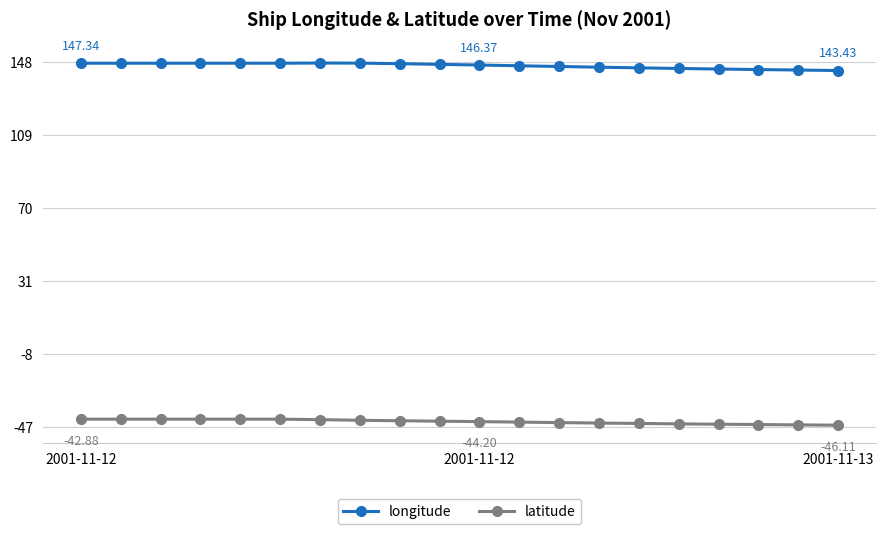

What is the sum of all longitude values?

2920.6